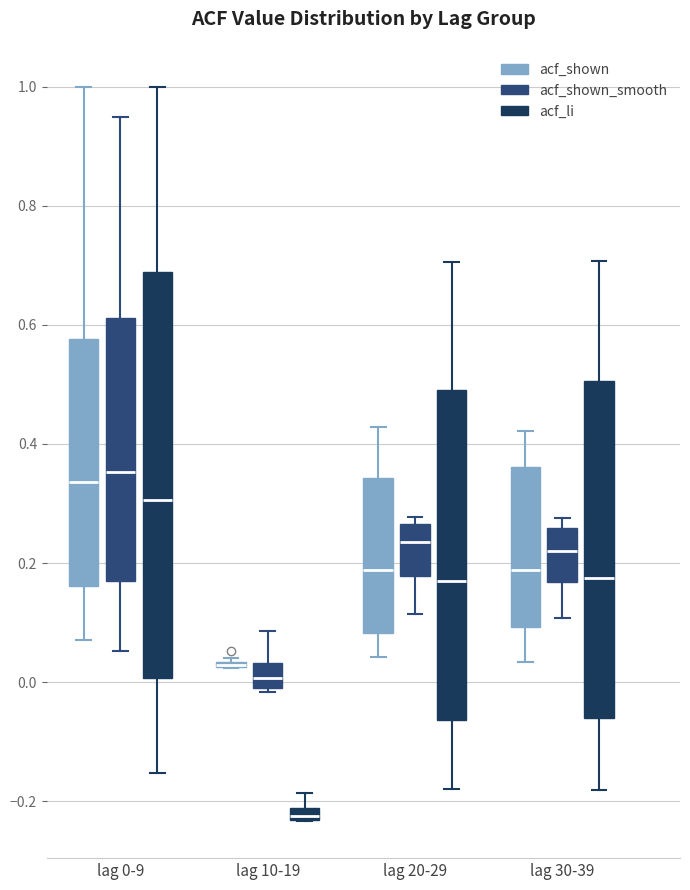

Where is the upper edge of the box for lag 20-29 (acf_li) on the y-axis? The values are not printed on the chart, so give them approximately, as read against the axis.

0.50